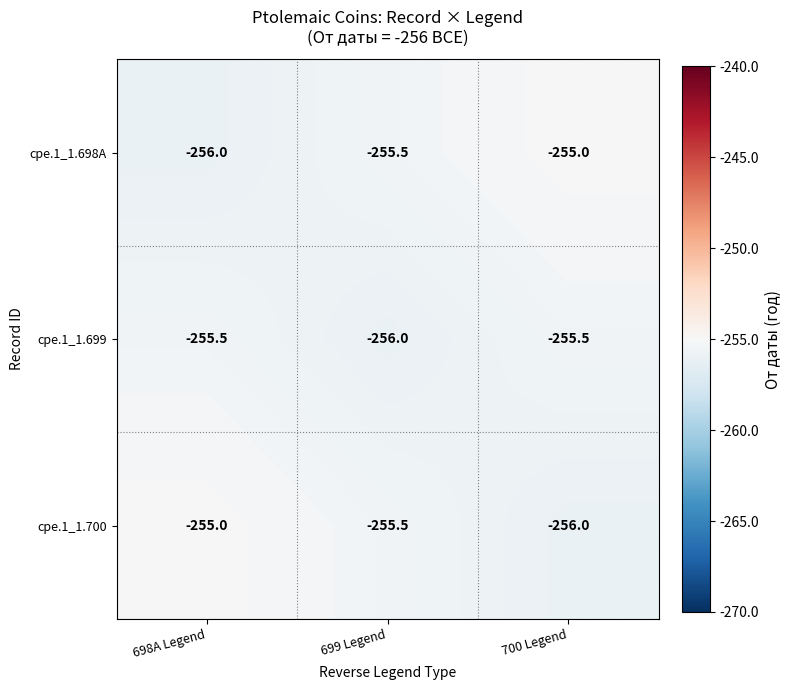

What is the highest value of the cpe.1_1.698A series?

-255.0